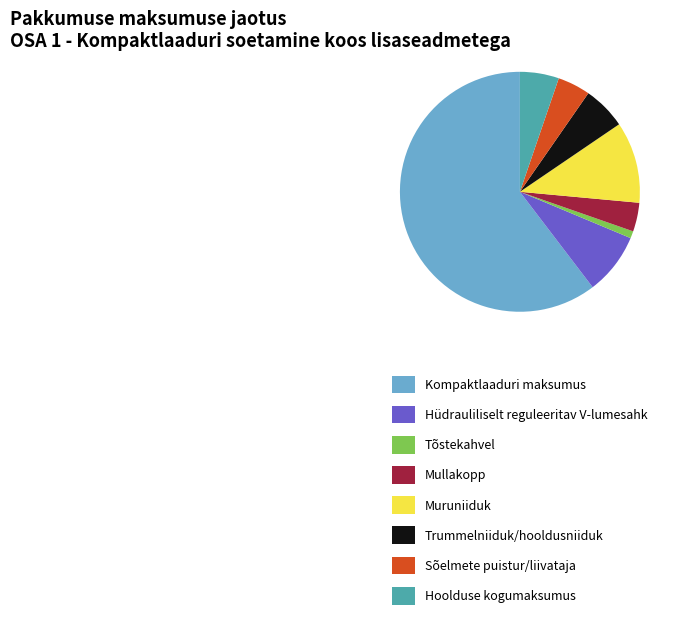

Do Muruniiduk and Kompaktlaaduri maksumus together represent more than half of the pie?

Yes